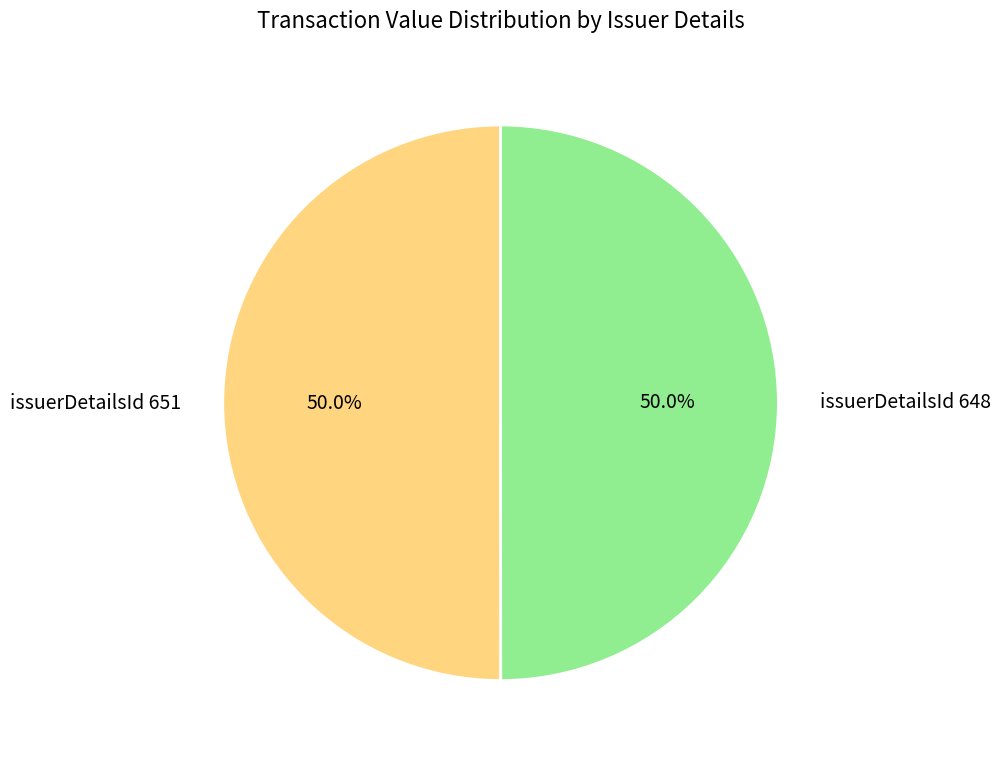

How many segments does this pie chart have?

2